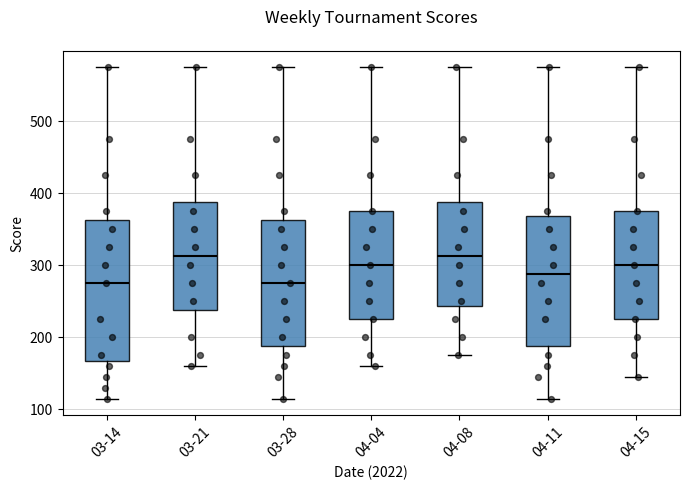

Reading left to right, read every box against the y-axis: the position of its median line, the range the box covers, and the ends of its whiskers. The values are not printed on the chart, so give them approximately, as read against the axis.

03-14: median 280, box 170 to 360, whiskers 120 to 580
03-21: median 310, box 240 to 390, whiskers 160 to 580
03-28: median 280, box 190 to 360, whiskers 120 to 580
04-04: median 300, box 230 to 380, whiskers 160 to 580
04-08: median 310, box 240 to 390, whiskers 180 to 580
04-11: median 290, box 190 to 370, whiskers 120 to 580
04-15: median 300, box 230 to 380, whiskers 150 to 580